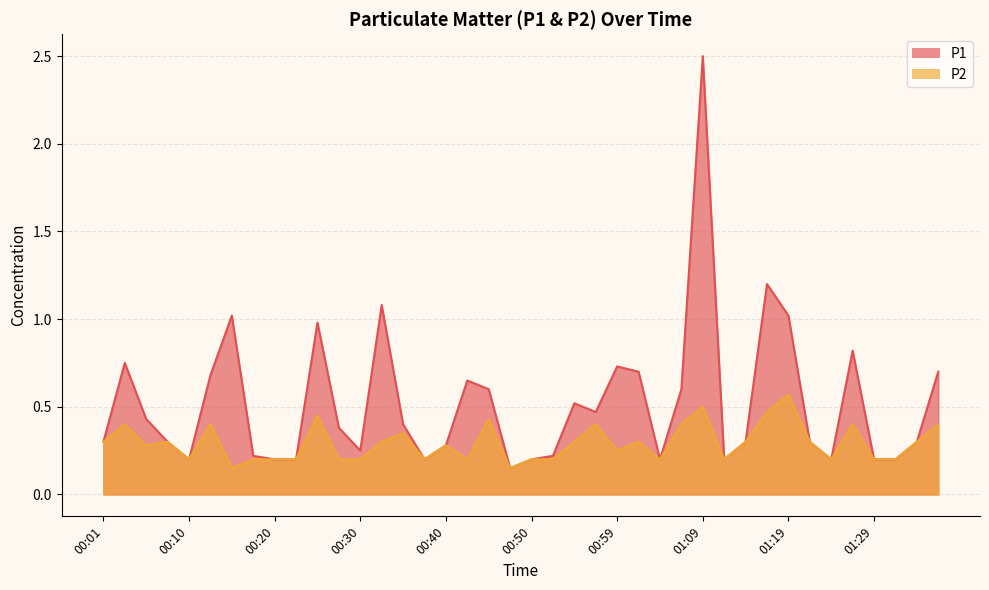

What is the difference between the maximum and minimum values in the P2 series?

0.4